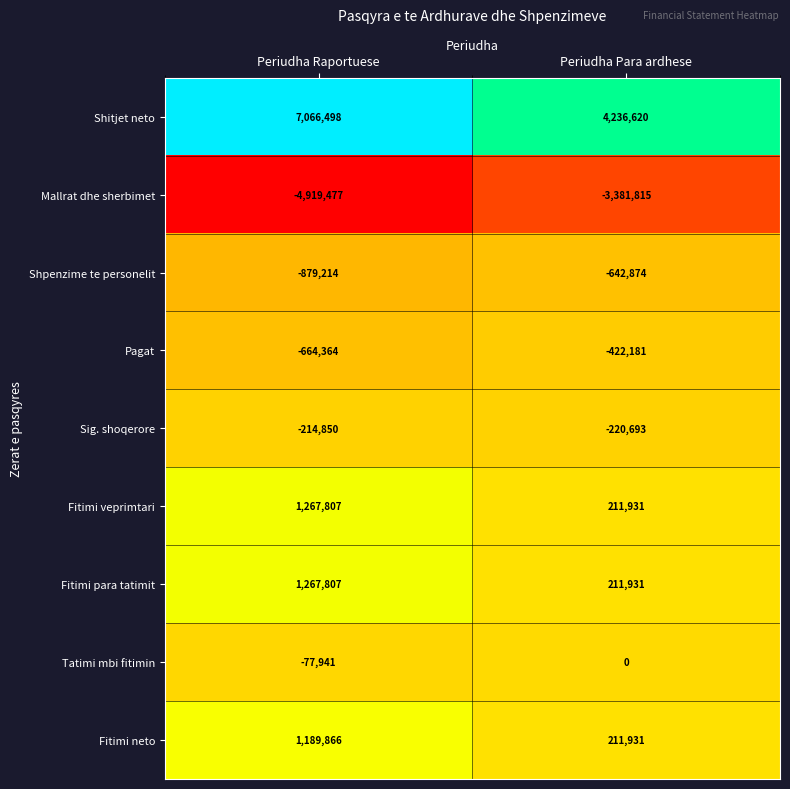

What is the difference between the maximum and minimum values in the Tatimi mbi fitimin series?

77941